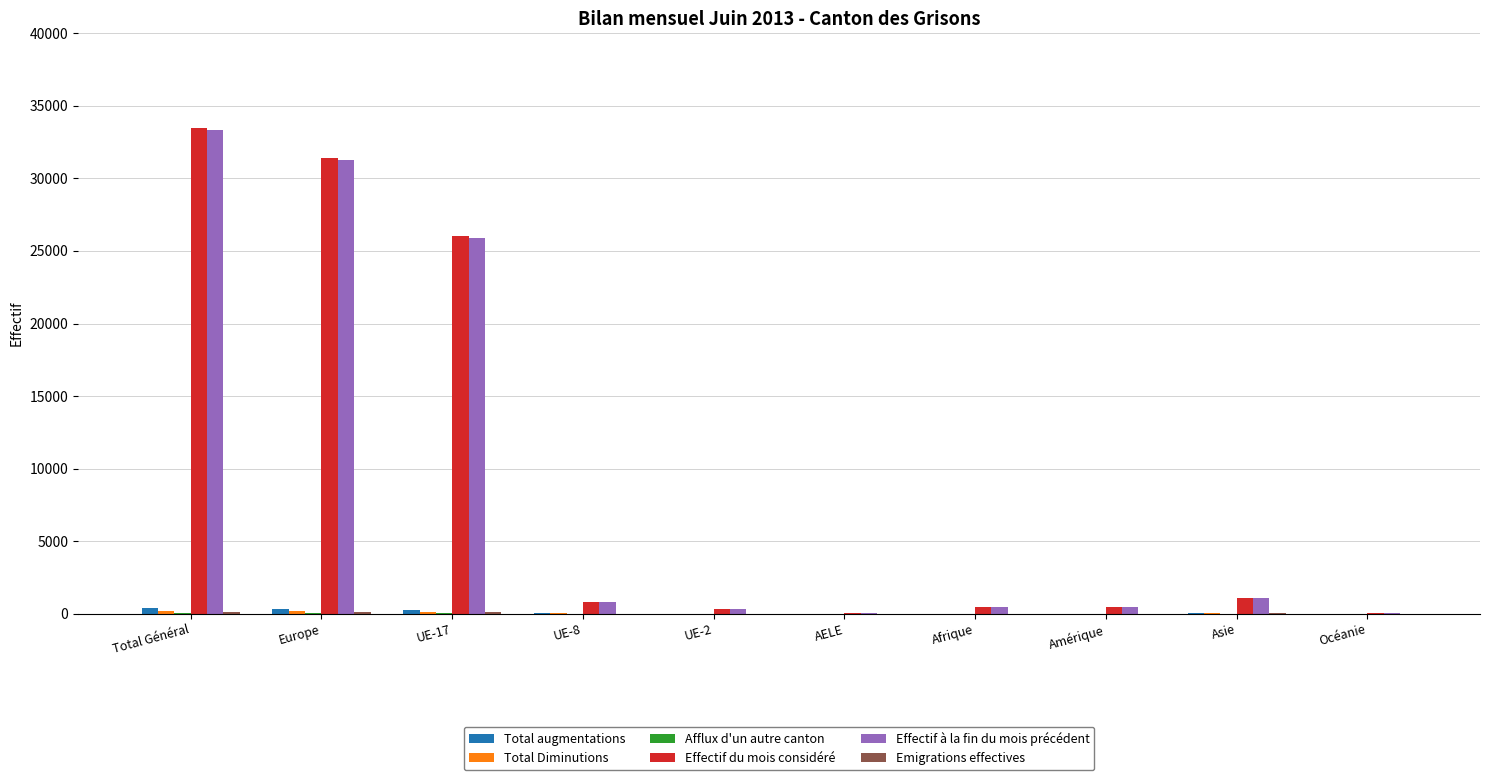

At which category does the chart reach its peak across all series?

Total Général